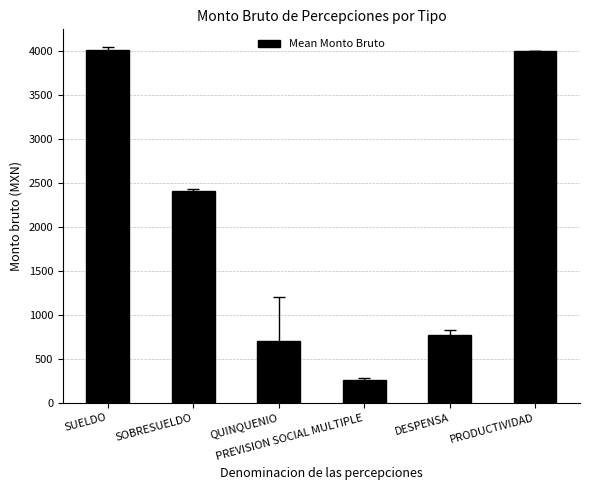

What is the approximate value at PRODUCTIVIDAD?

4000.0